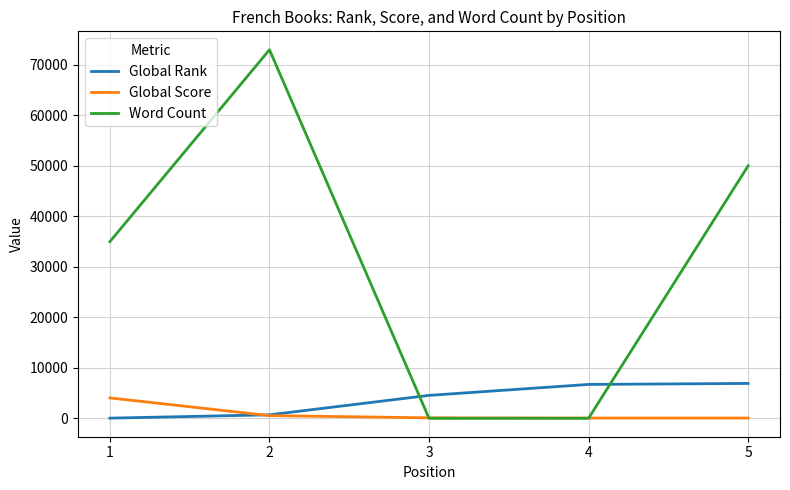

List the series in order of their peak value, highest first.

Word Count, Global Rank, Global Score